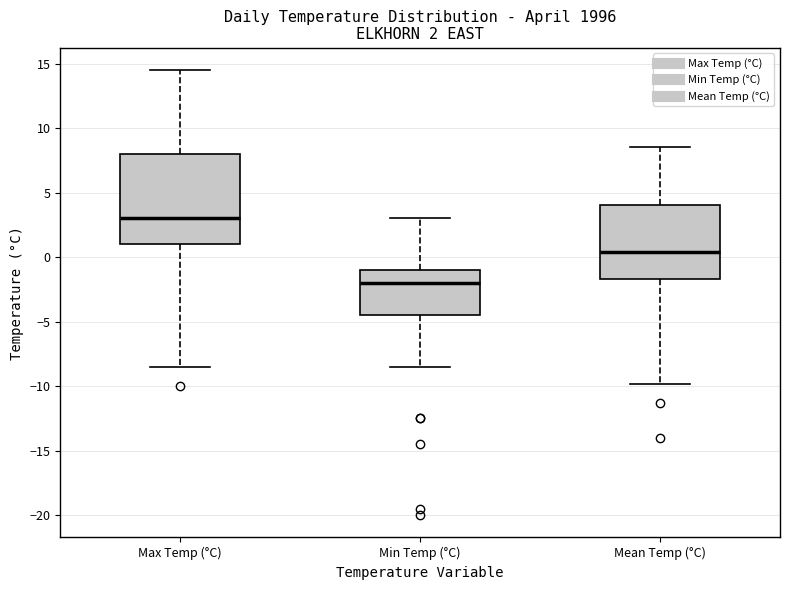

Comparing the boxes themselves (not the whiskers), which one is the tallest?

Max Temp (°C)